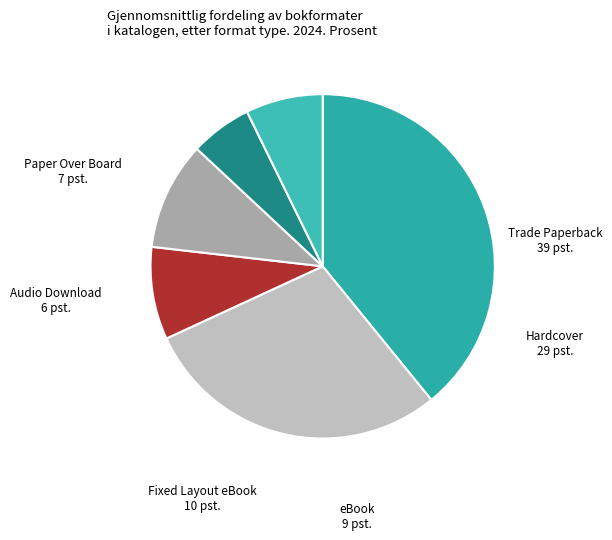

How many segments does this pie chart have?

6